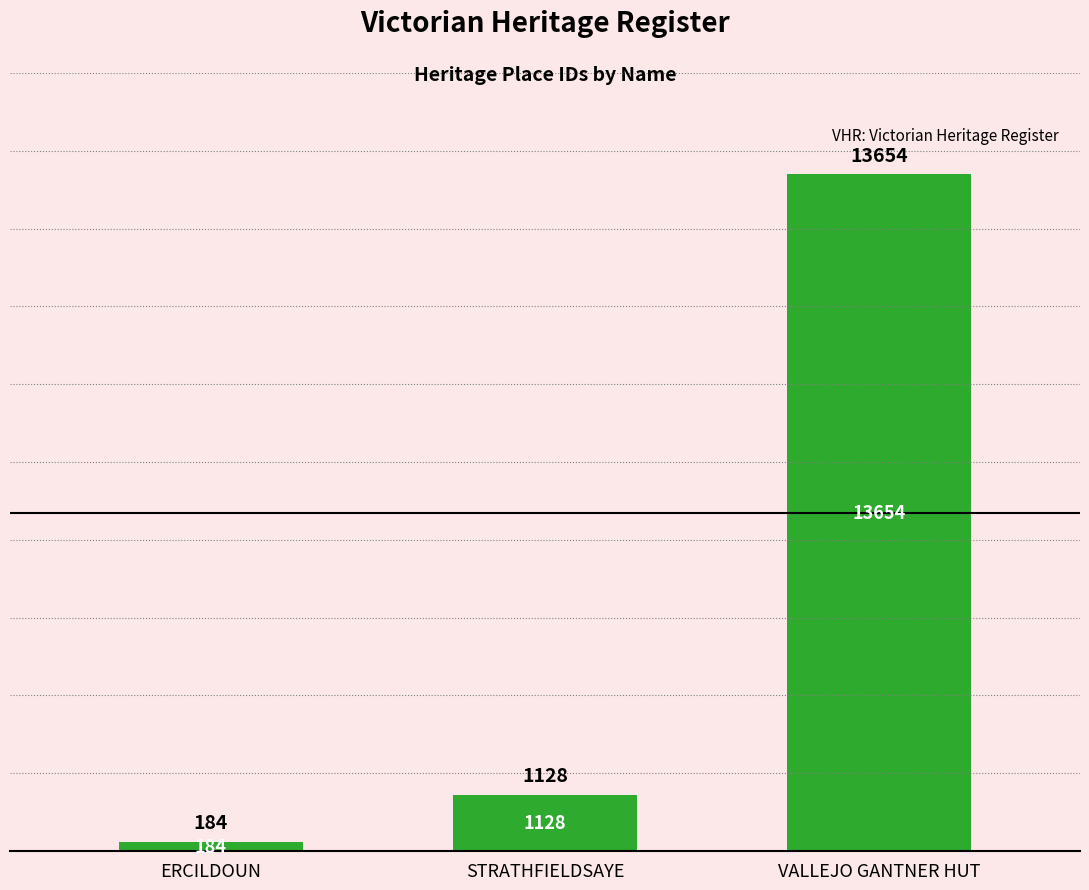

List the labels in order of value, smallest first.

ERCILDOUN, STRATHFIELDSAYE, VALLEJO GANTNER HUT